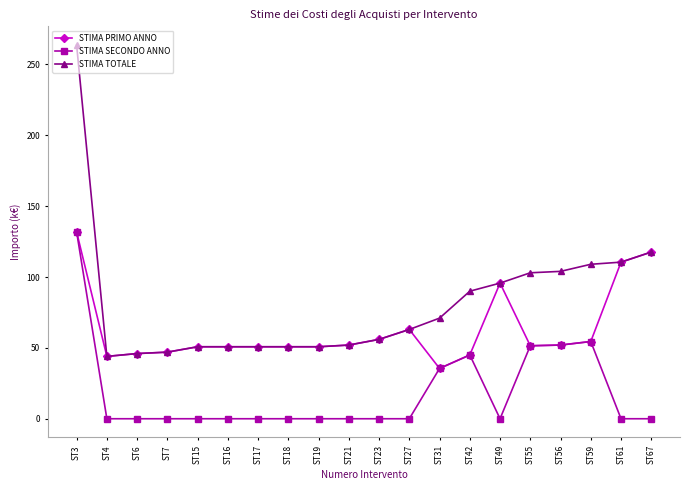

What is the total value across all series at ST49?

191.4